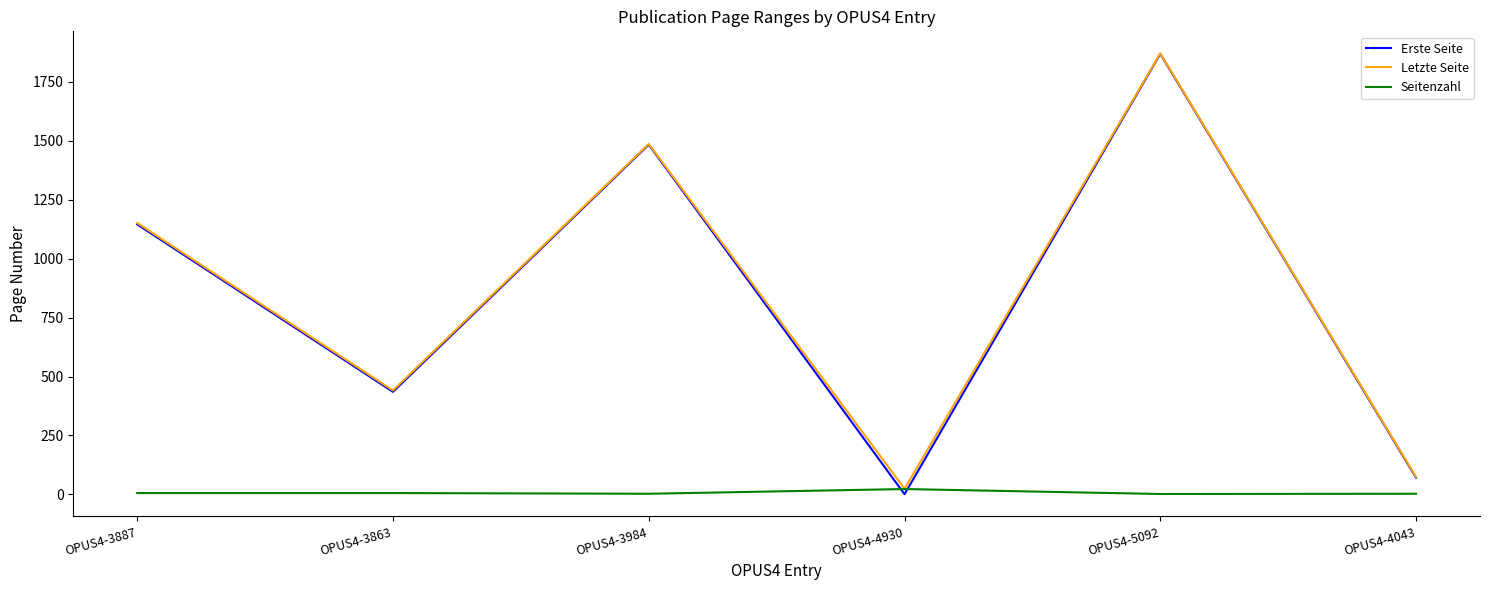

True or false: Erste Seite and Seitenzahl cross at least once.

True